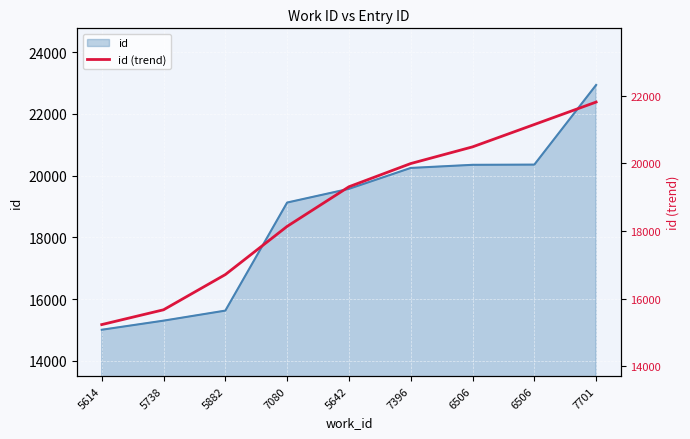

At which category does the chart reach its peak across all series?

7701